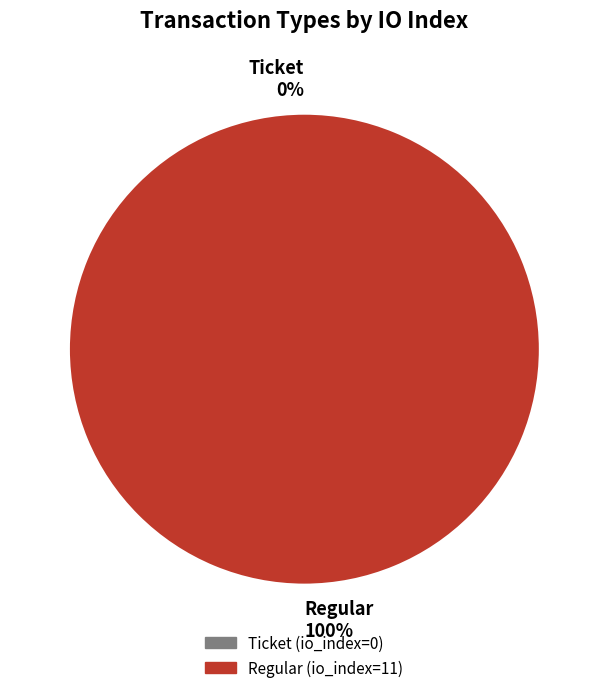

What is the smallest slice in the pie chart?

Ticket (io_index=0)